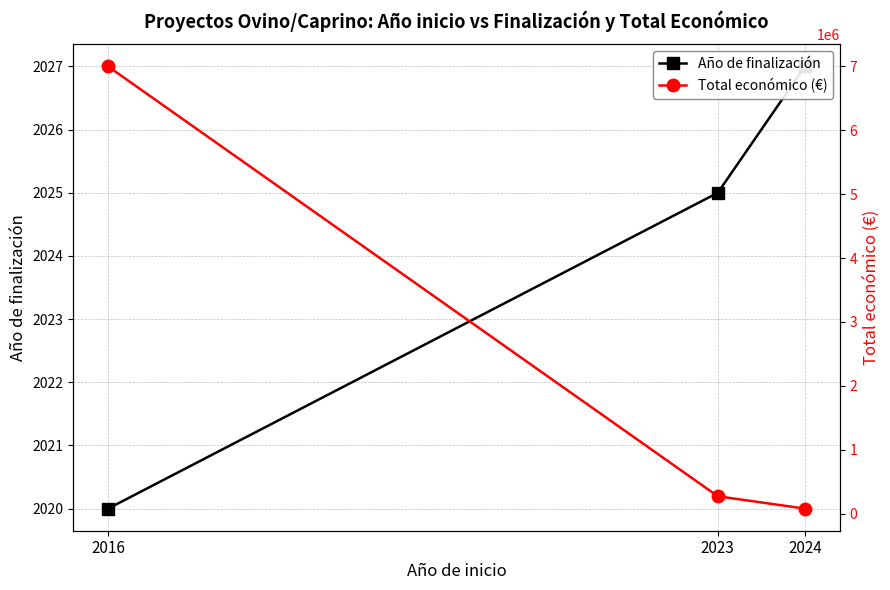

The Año de finalización series shows 3205 at 2024. True or false?

False